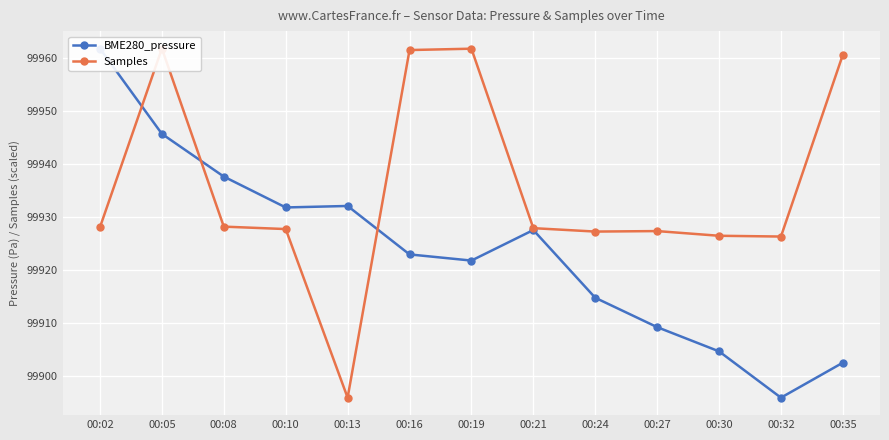

Reading right to left, extract all data points from this chart.

BME280_pressure: 00:35=99902.6	00:32=99896.0	00:30=99904.7	00:27=99909.2	00:24=99914.8	00:21=99927.5	00:19=99921.8	00:16=99922.9	00:13=99932.1	00:10=99931.8	00:08=99937.6	00:05=99945.6	00:02=99961.7
Samples: 00:35=99960.5	00:32=99926.3	00:30=99926.4	00:27=99927.3	00:24=99927.2	00:21=99927.9	00:19=99961.7	00:16=99961.4	00:13=99896.0	00:10=99927.7	00:08=99928.2	00:05=99961.7	00:02=99928.1